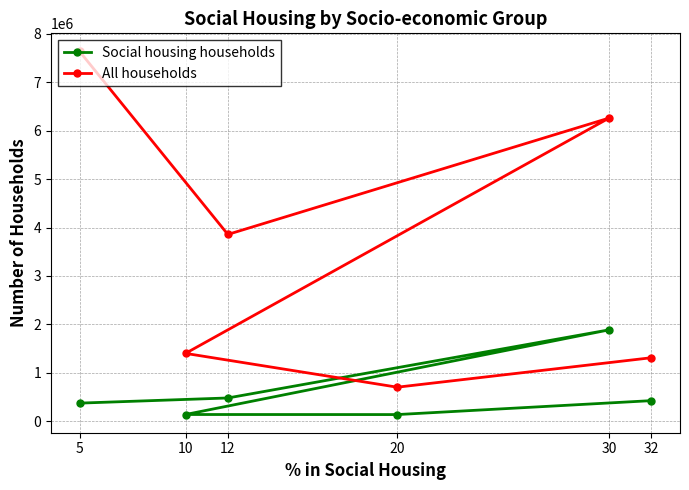

What is the value of the All households point at the 4th from the left?

702682